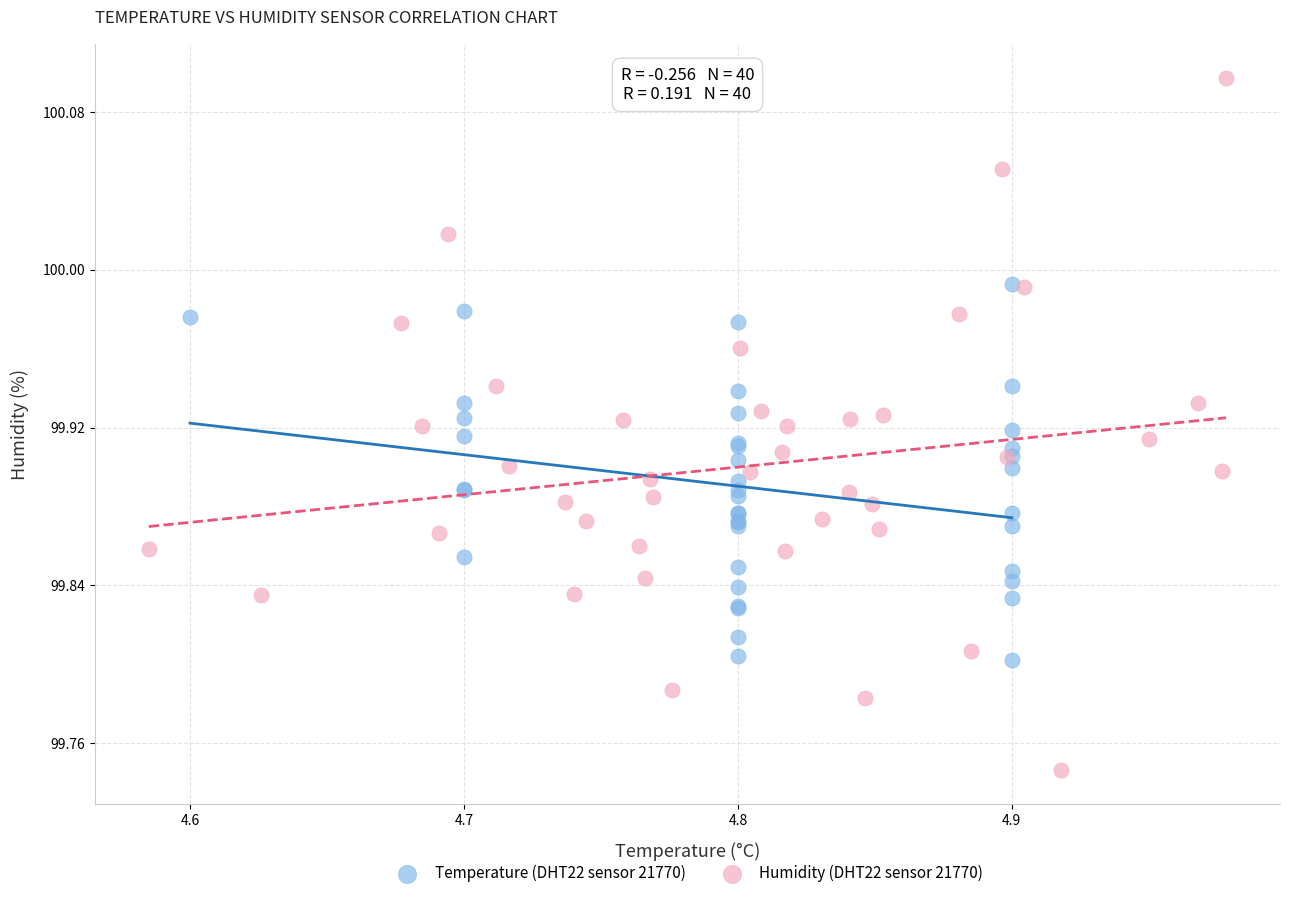

Which series contains the lowest Y value?

Humidity (DHT22 sensor 21770)